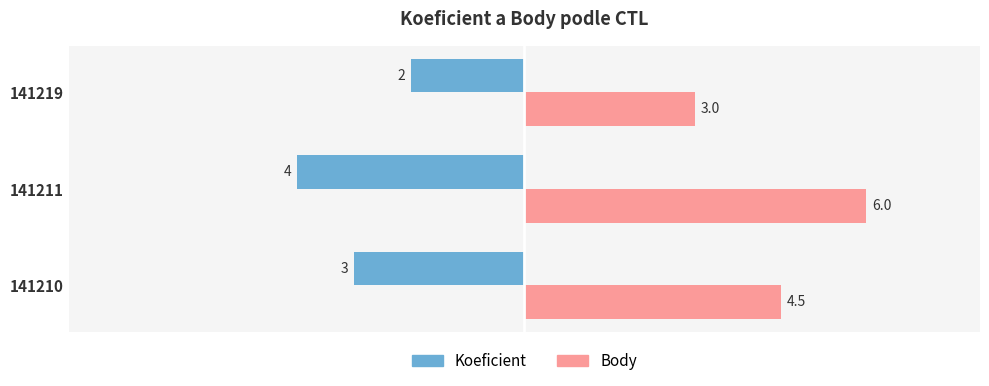

Which series has the largest range (max minus min)?

Body